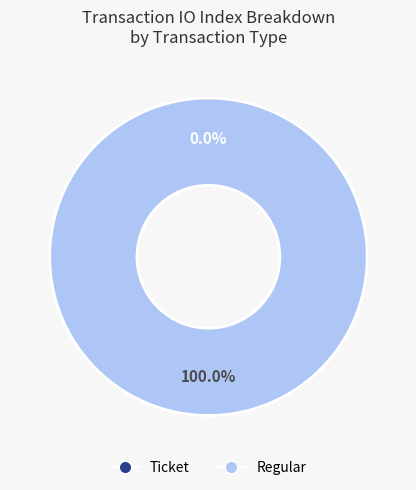

Is it true that Ticket (io_index=0) is 14% of the pie?

False